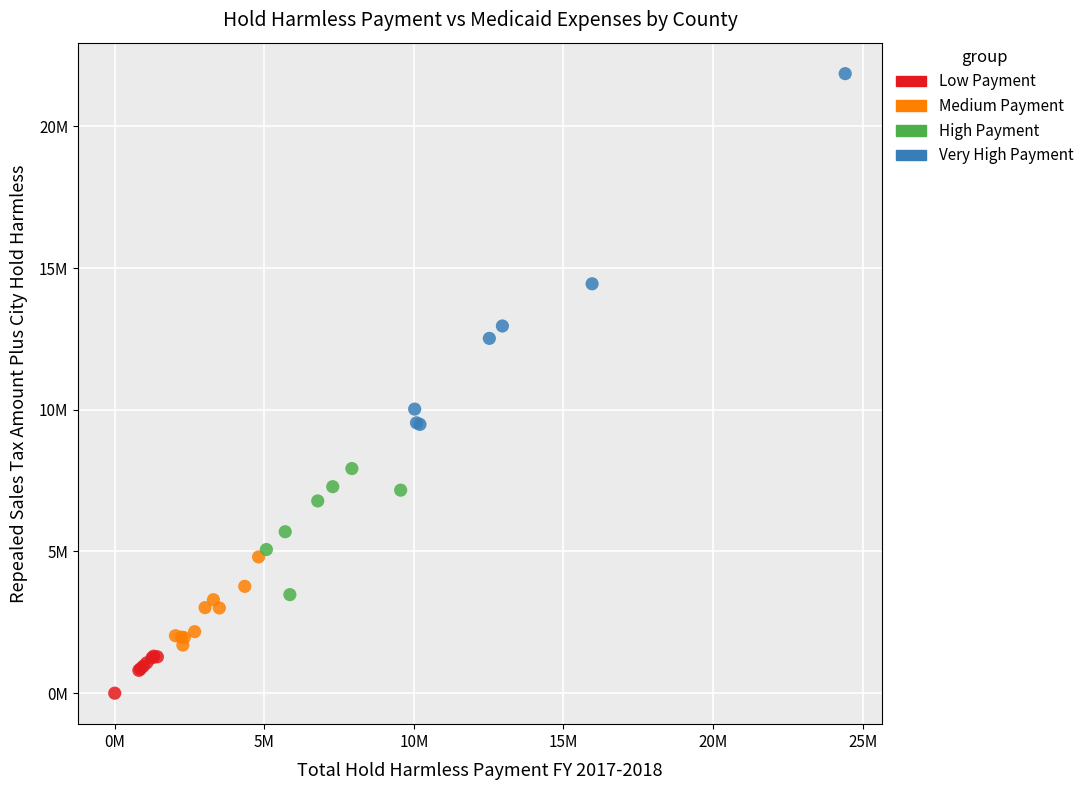

What are all the series names shown in the legend?

Low Payment, Medium Payment, High Payment, Very High Payment